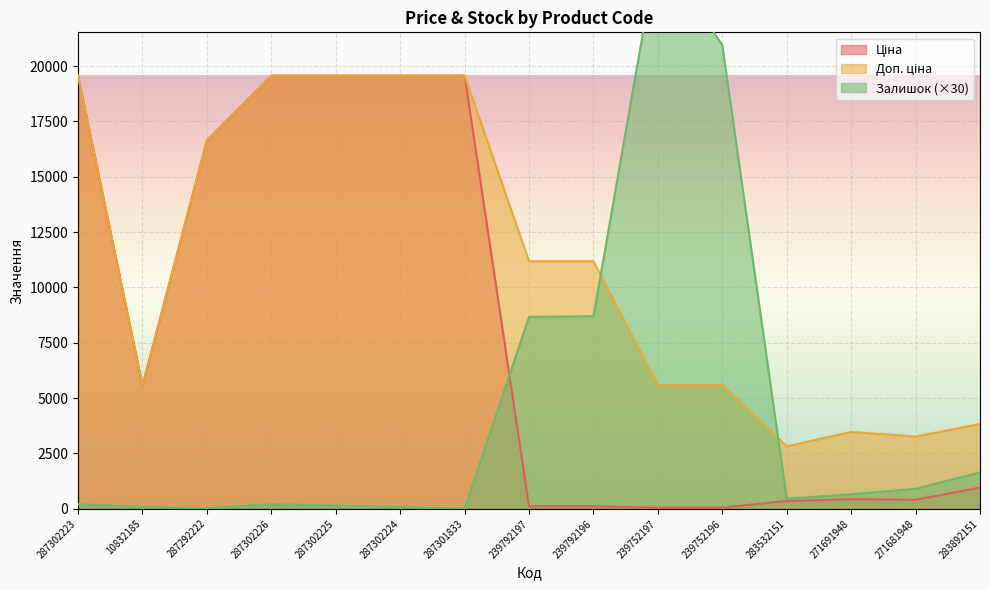

The value of Доп. ціна at 283532151 is 2821.2. True or false?

True